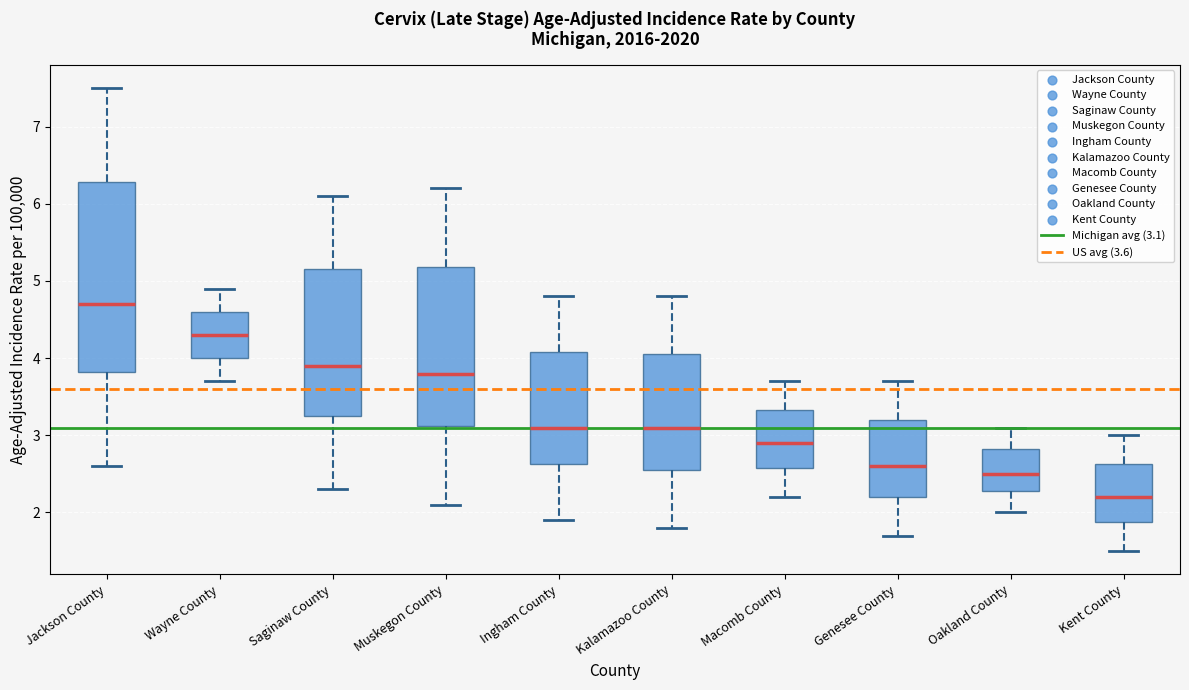

Comparing the boxes themselves (not the whiskers), which one is the tallest?

Jackson County